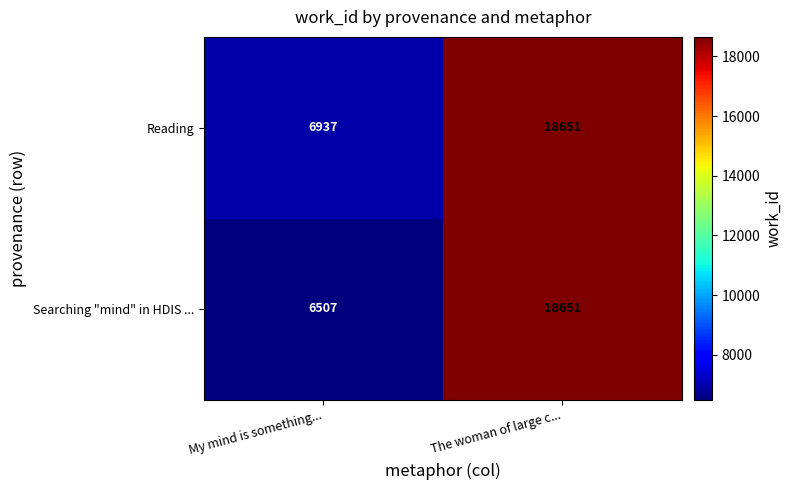

What is the difference between the Reading values at My mind is something... and The woman of large c...?

11714